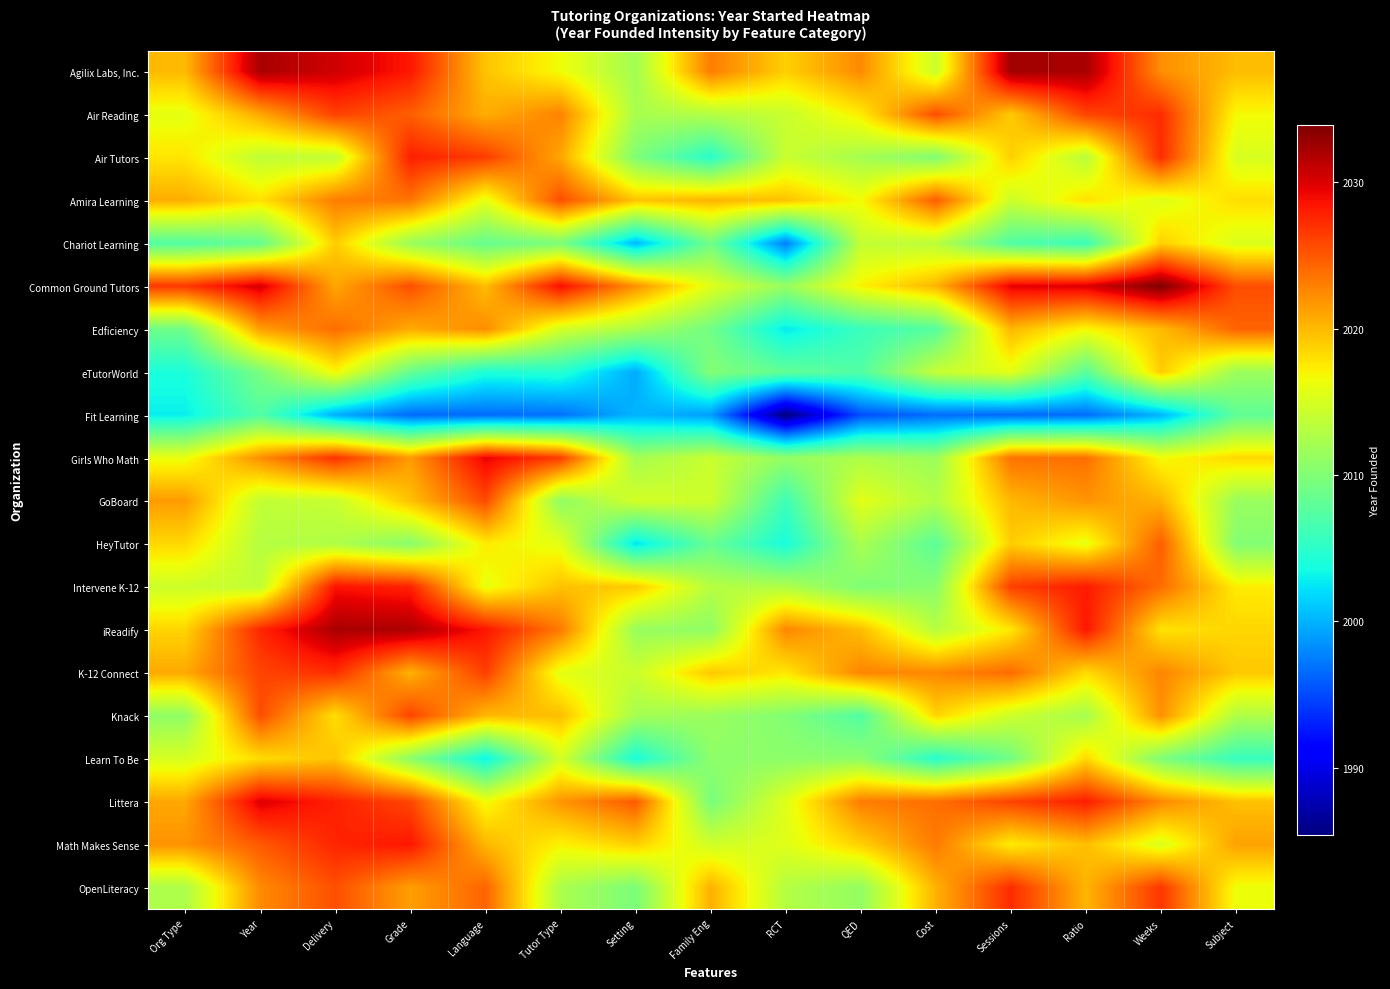

At how many categories does at least one series exceed 1987?

15